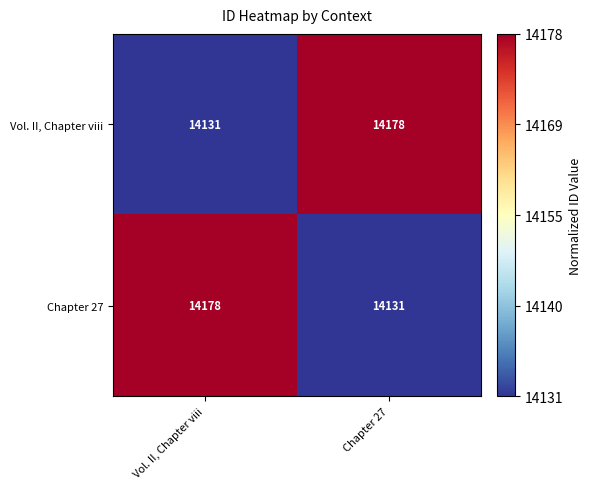

Reading left to right, list all the values displayed in this chart.

Vol. II, Chapter viii: 14131	14178
Chapter 27: 14178	14131